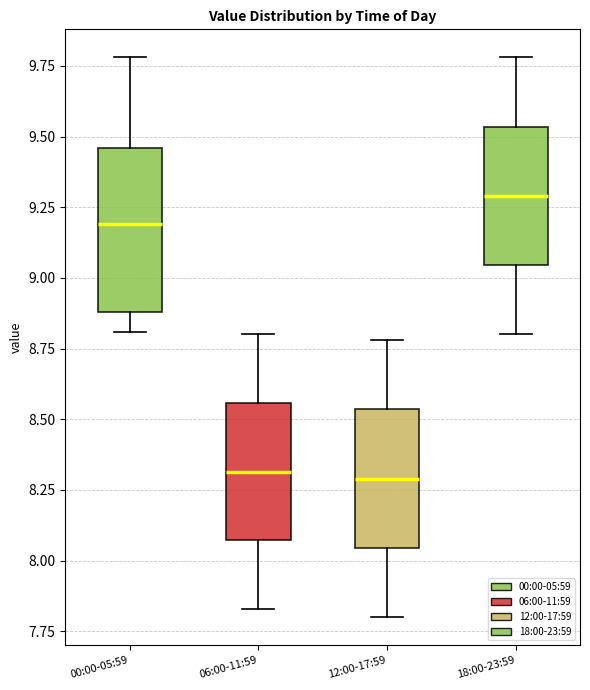

Where does the upper whisker of the box for 18:00-23:59 end on the y-axis? The values are not printed on the chart, so give them approximately, as read against the axis.

9.80